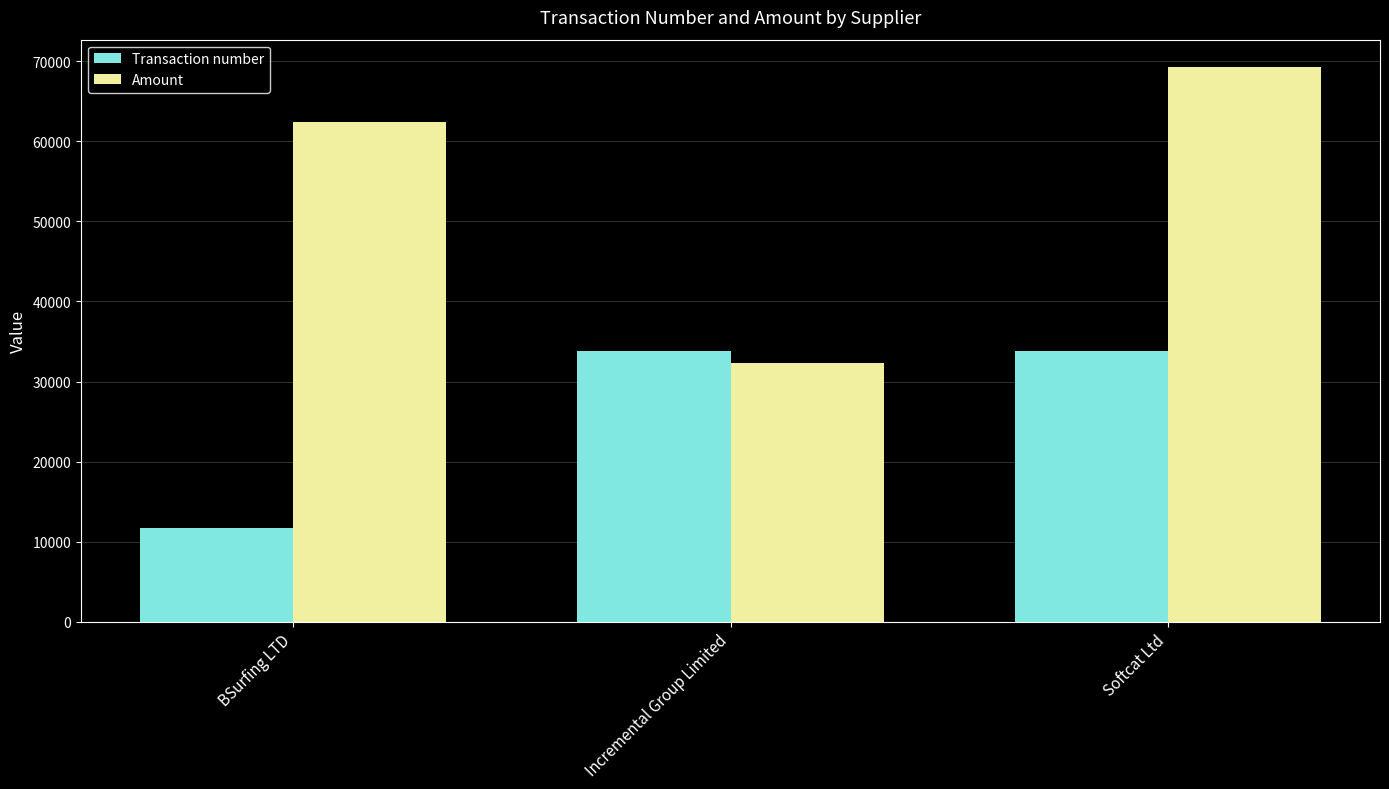

What is the average value of the Amount series?

54683.8